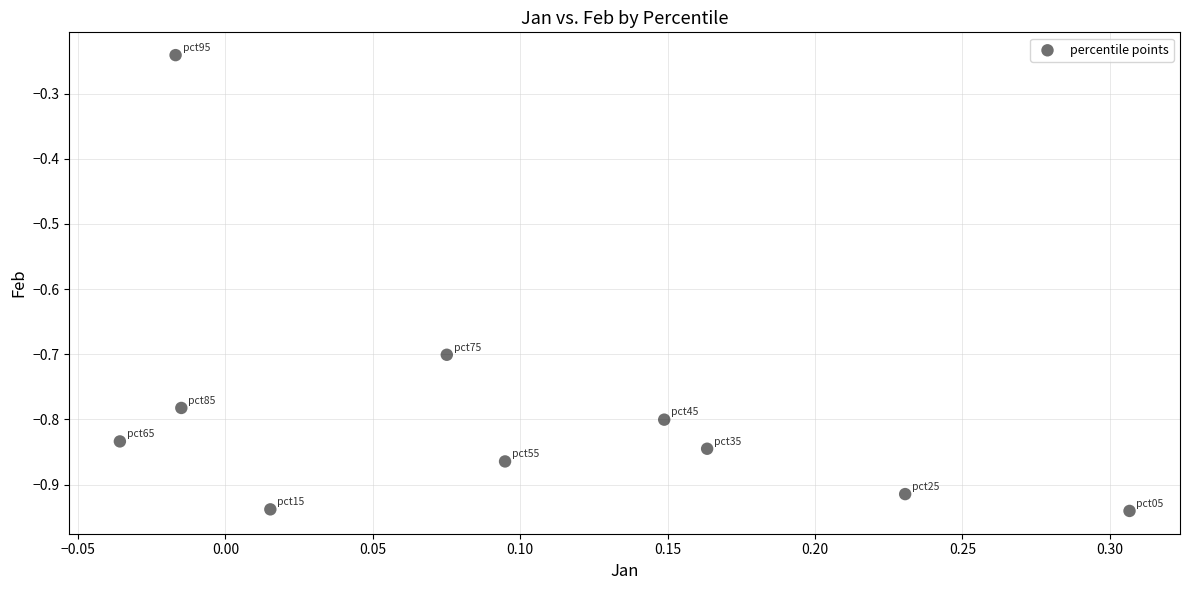

What is the range of Y values (max minus min)?

0.7